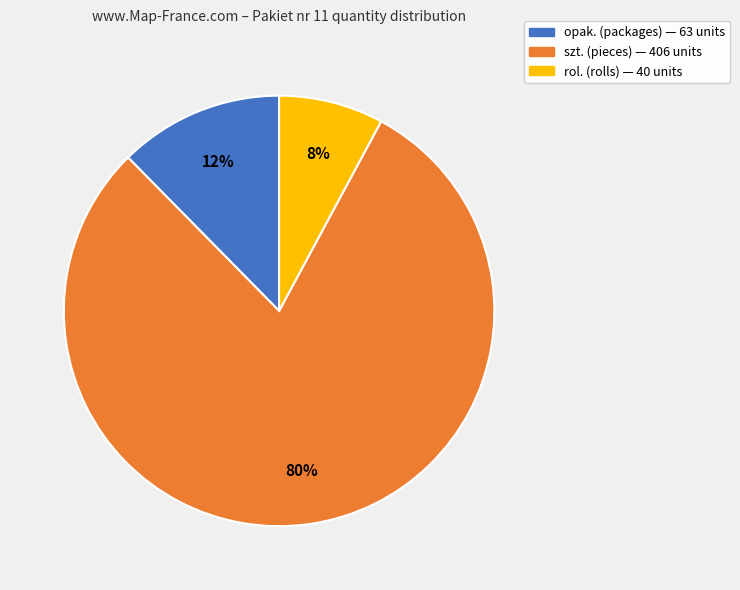

How many slices are in this pie chart?

3